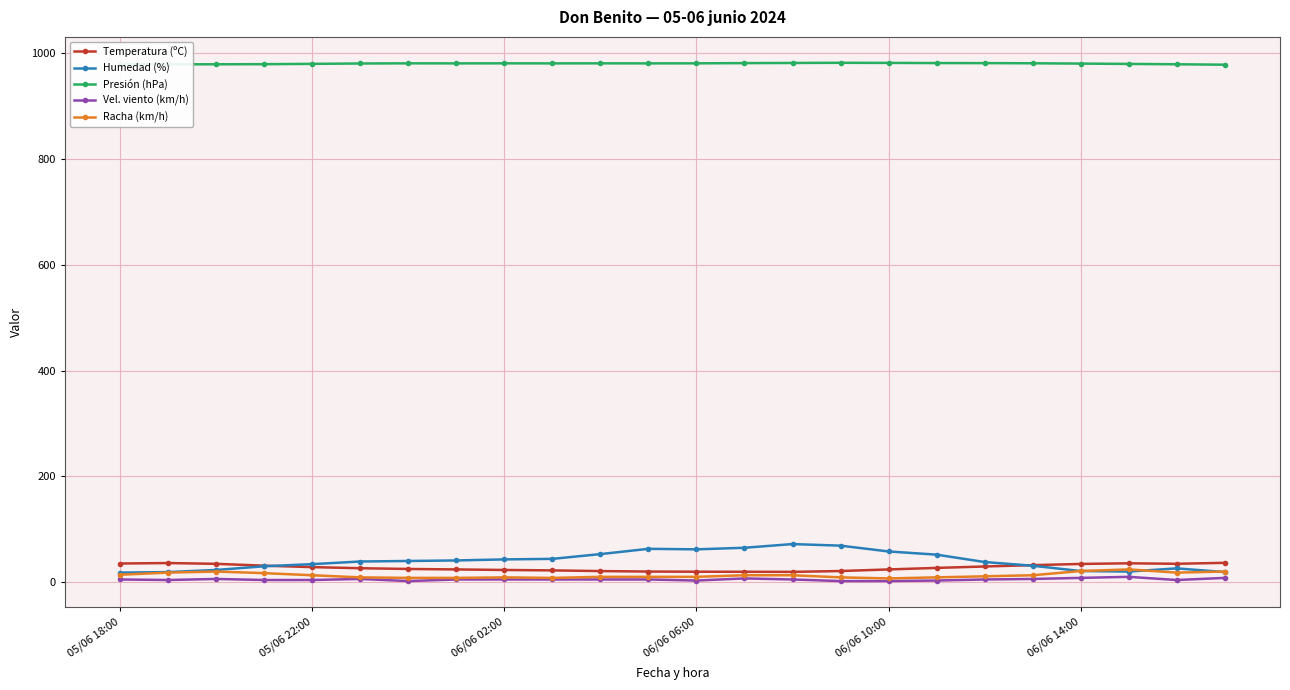

True or false: Humedad (%) and Vel. viento (km/h) cross at least once.

False